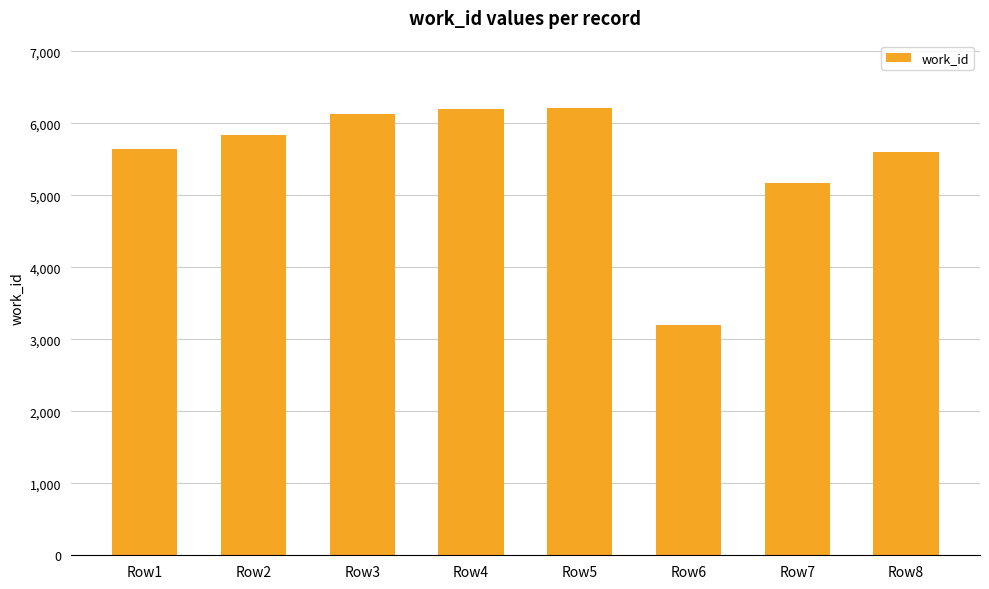

Count the number of data series in this chart.

1